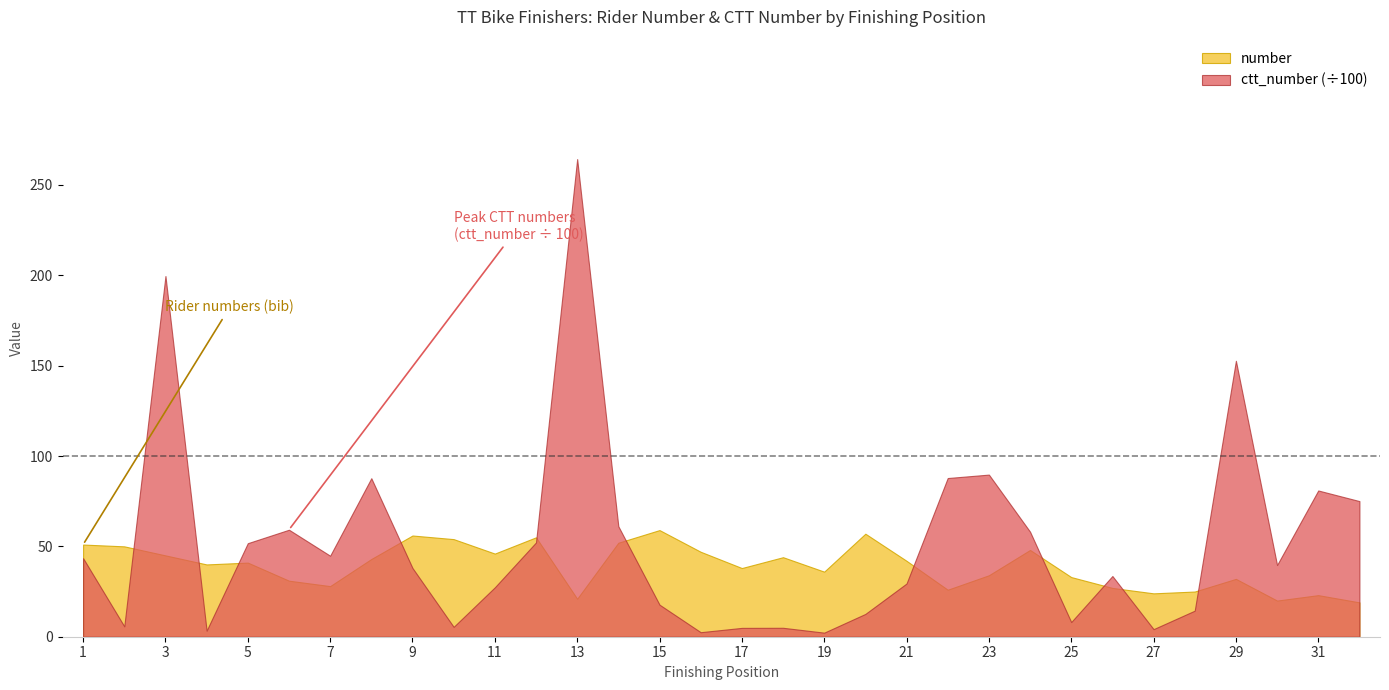

How many data points in number are above 41?

15